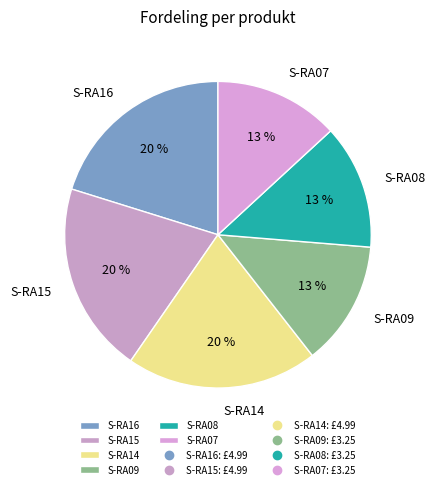

To the nearest percent, what is the average slice percentage?

17%